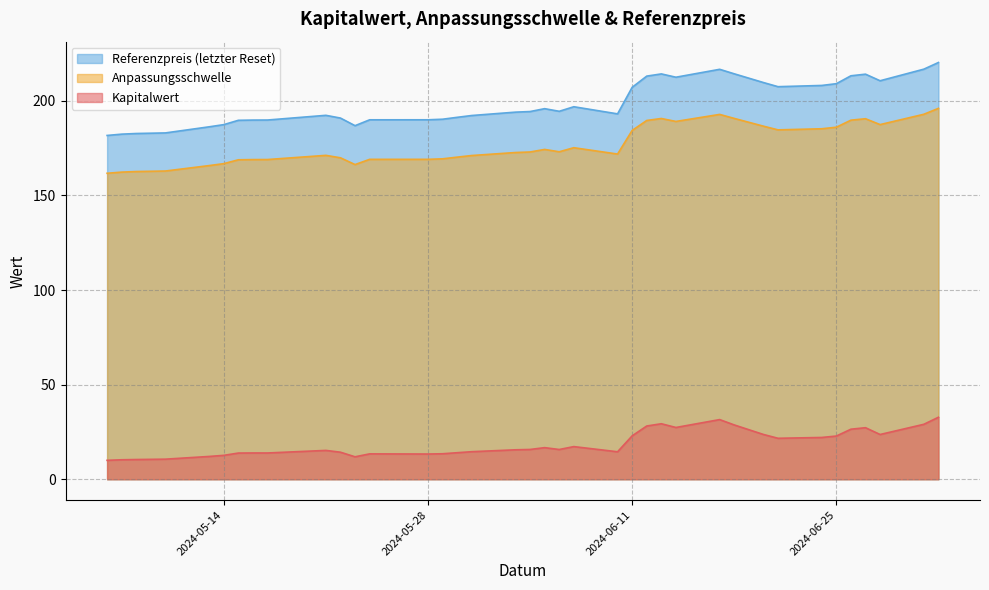

How many lines are shown in the chart?

3